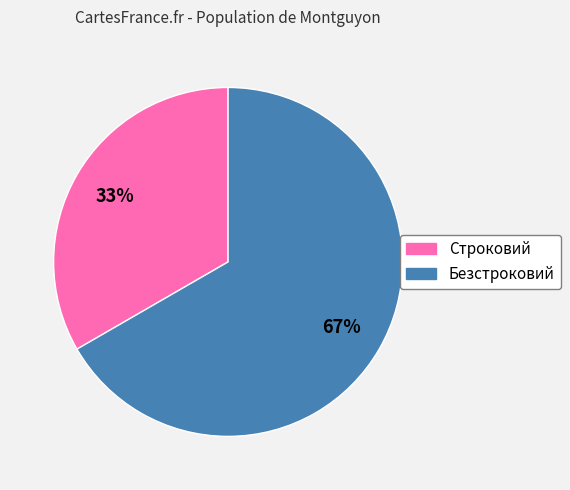

Rank the categories by value from highest to lowest.

Безстроковий, Строковий